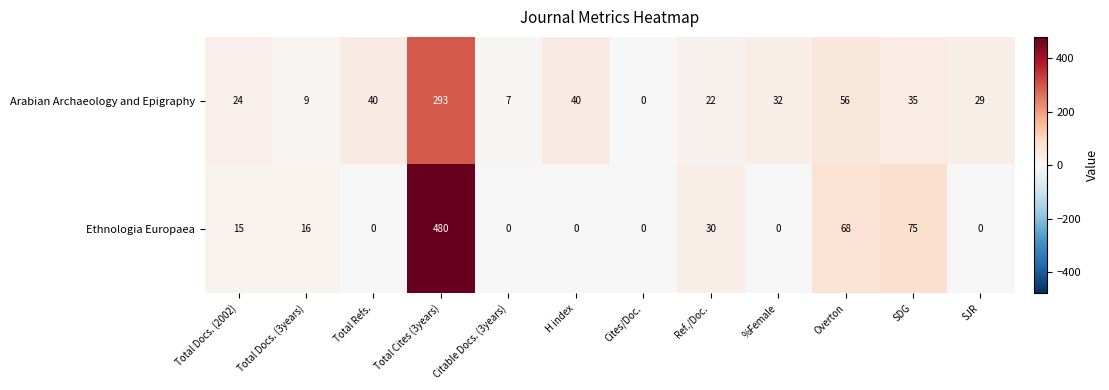

Reading left to right, what are all the values shown in this chart?

Arabian Archaeology and Epigraphy: Total Docs. (2002)=24	Total Docs. (3years)=9	Total Refs.=40	Total Cites (3years)=293	Citable Docs. (3years)=7	H index=40	Cites/Doc.=0	Ref./Doc.=22	%Female=32	Overton=56	SDG=35	SJR=29
Ethnologia Europaea: Total Docs. (2002)=15	Total Docs. (3years)=16	Total Refs.=0	Total Cites (3years)=480	Citable Docs. (3years)=0	H index=0	Cites/Doc.=0	Ref./Doc.=30	%Female=0	Overton=68	SDG=75	SJR=0